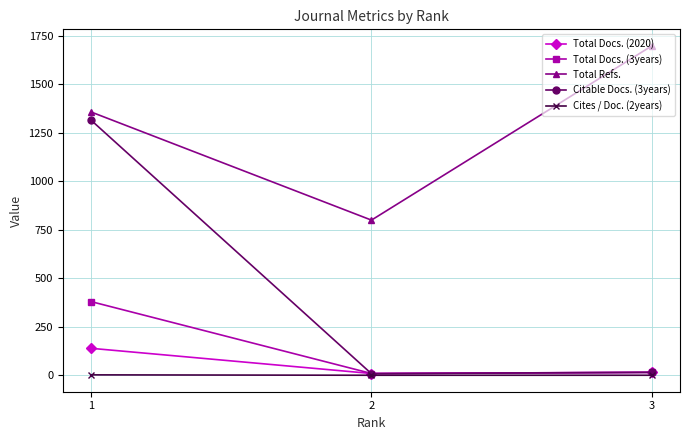

What is the sum of all Total Docs. (3years) values?

404